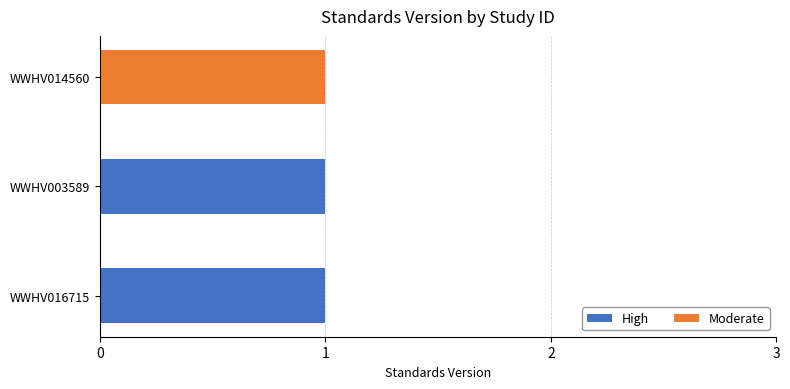

Where is High nearest to the value 0?

WWHV014560